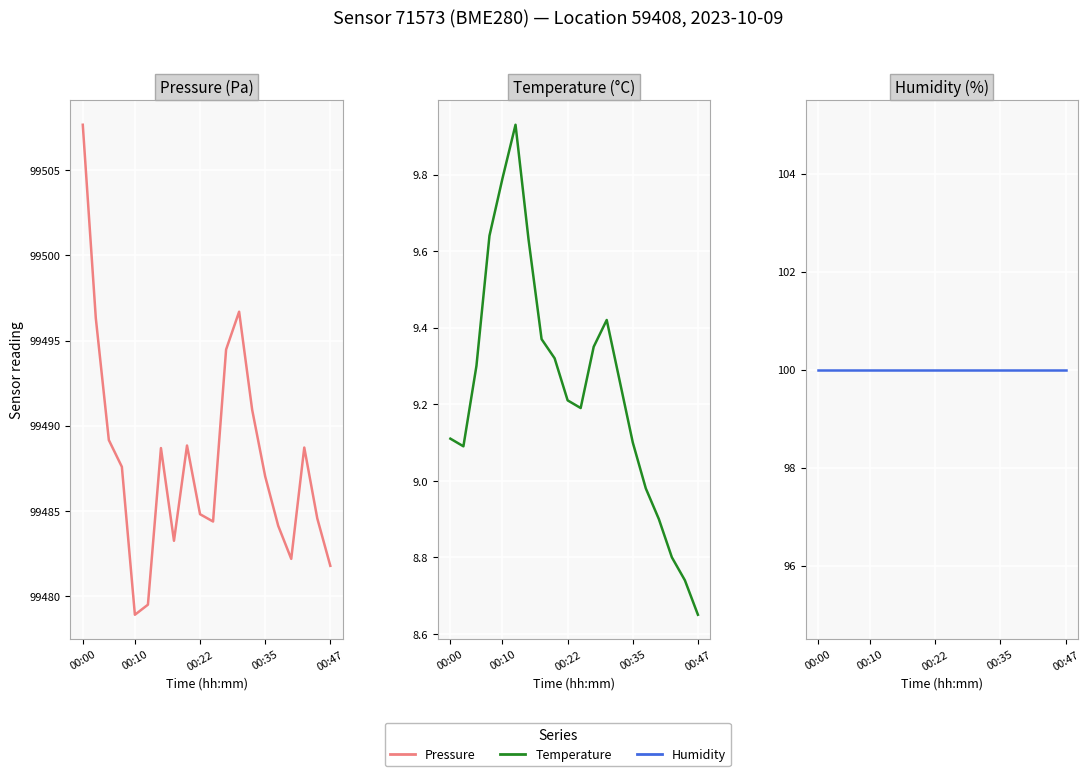

What is the maximum value for Temperature?

9.9